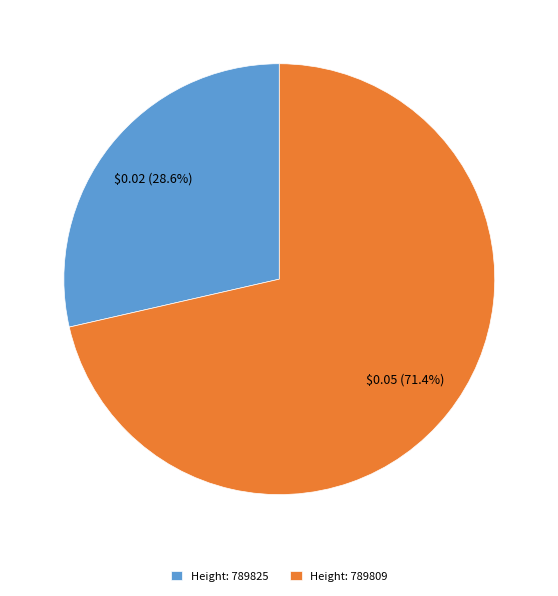

How much of the chart is everything except Height: 789825?

71.4%